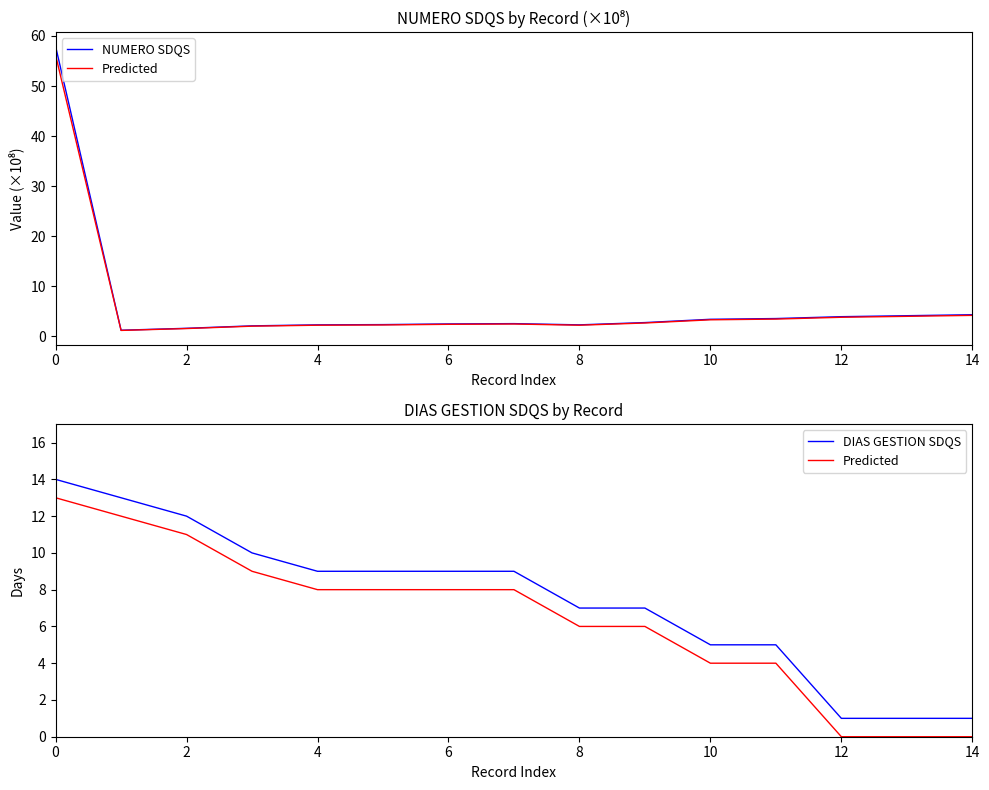

The DIAS GESTION SDQS series shows 10.6 at 8. True or false?

False